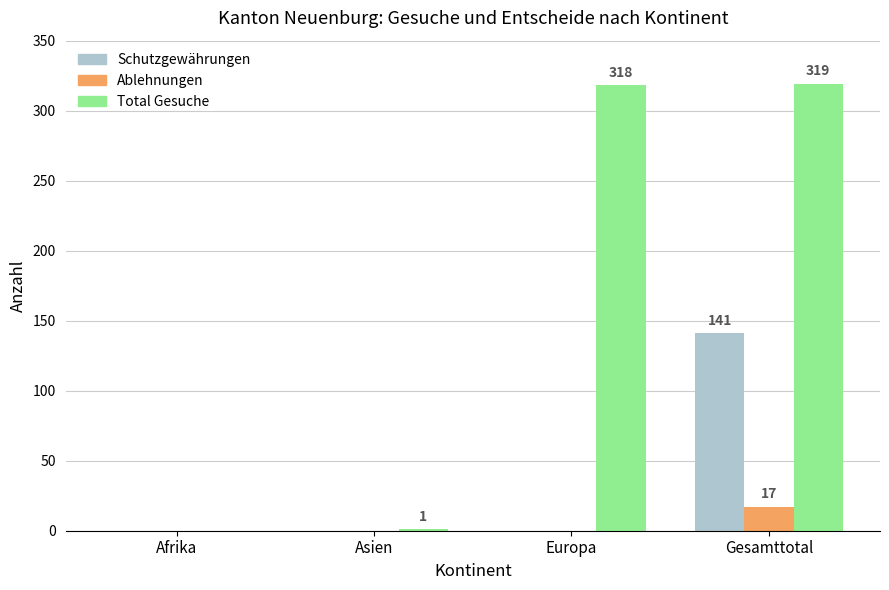

At which label does Schutzgewährungen reach its peak?

Gesamttotal